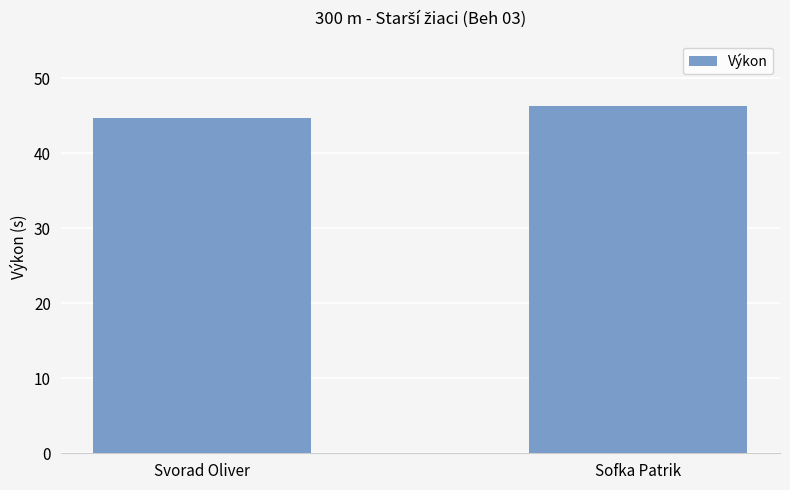

Are the bars grouped side by side (vs. stacked)?

No